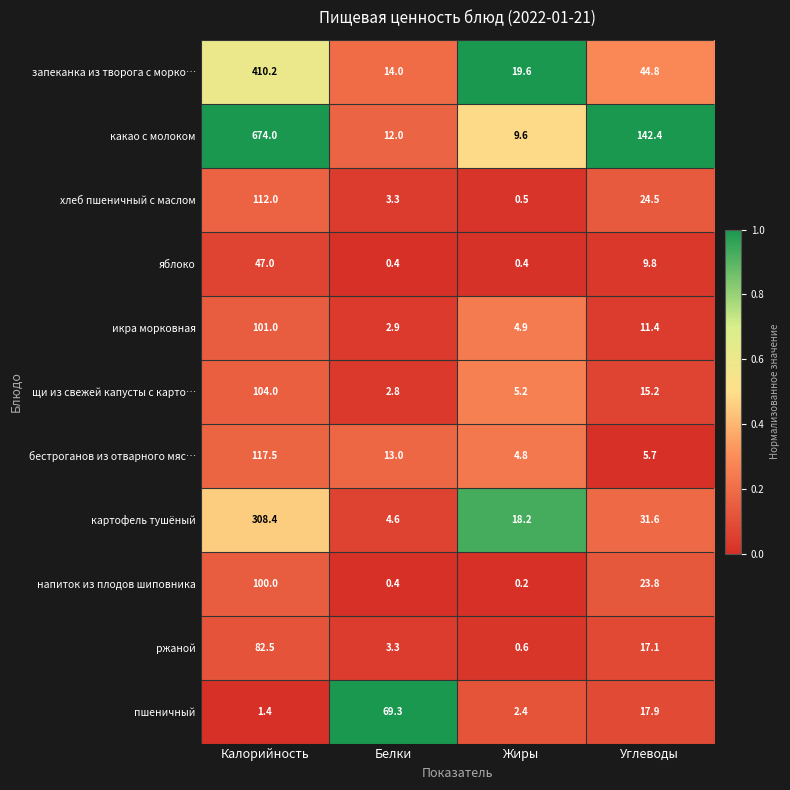

Which label corresponds to the largest value in the chart?

Калорийность